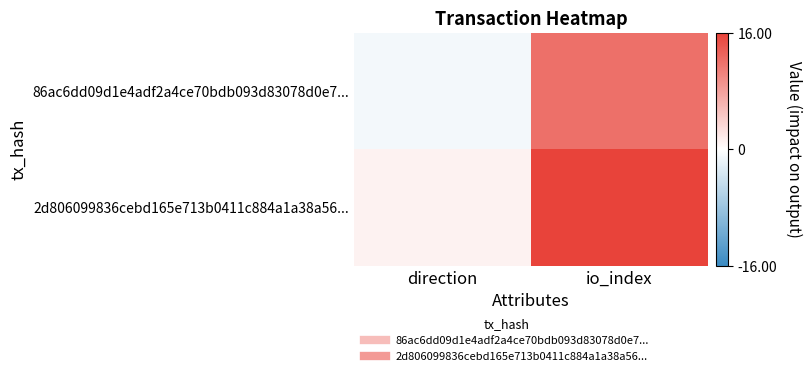

Reading right to left, list all the values displayed in this chart.

86ac6dd09d1e4adf2a4ce70bdb093d83078d0e7...: io_index=12	direction=-1
2d806099836cebd165e713b0411c884a1a38a56...: io_index=16	direction=1